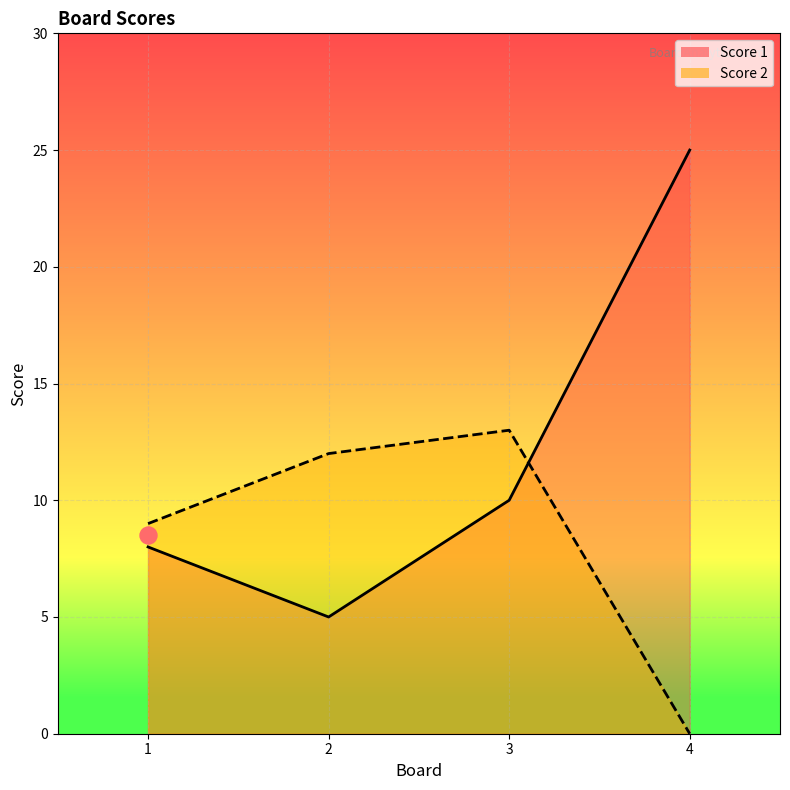

At which category is the sum across all series the highest?

4